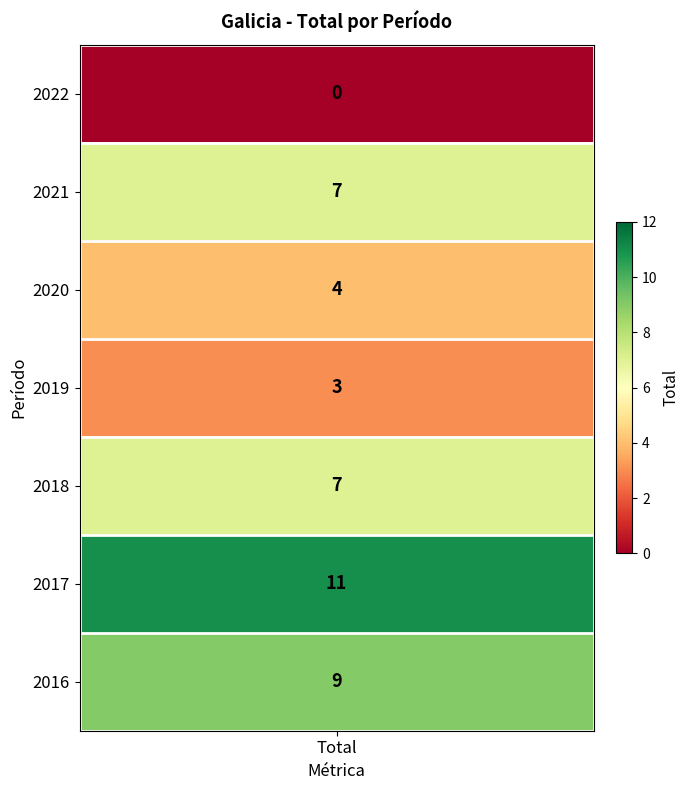

At which label does the data first exceed 7?

2017